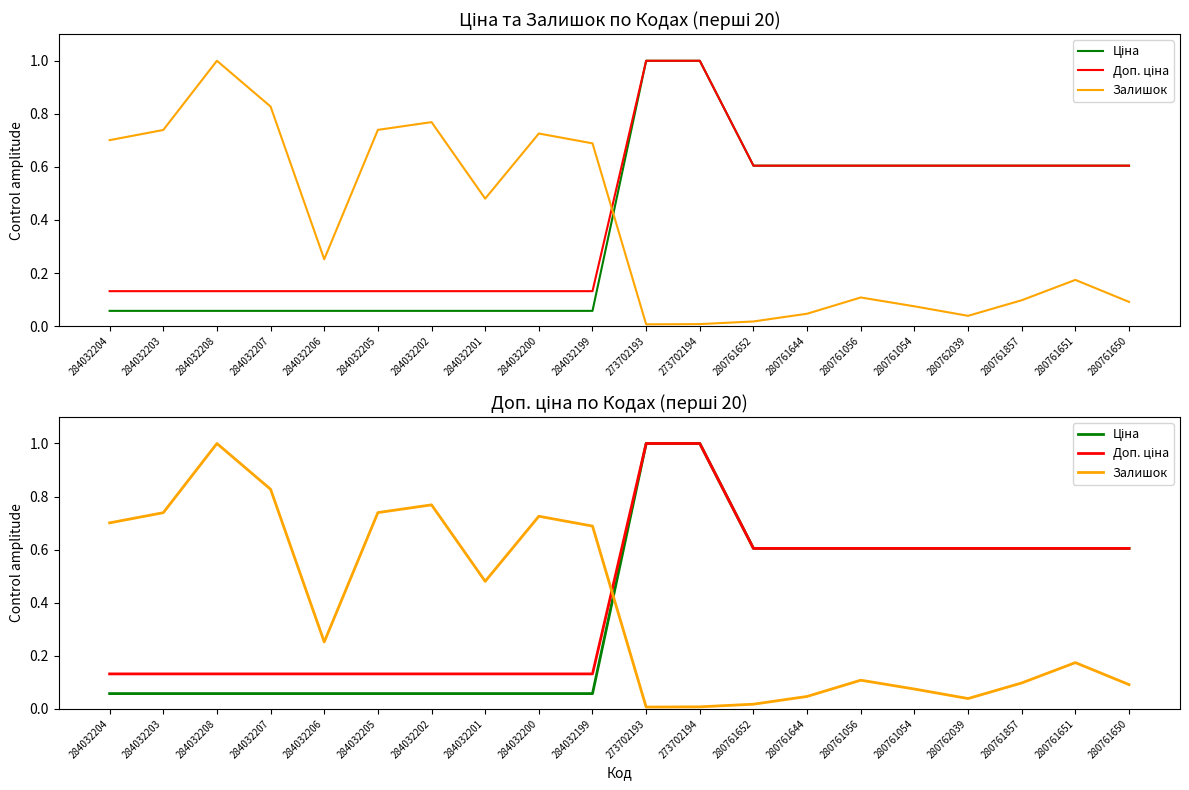

At 284032201, list the series in order from smallest to largest.

Ціна, Доп. ціна, Залишок